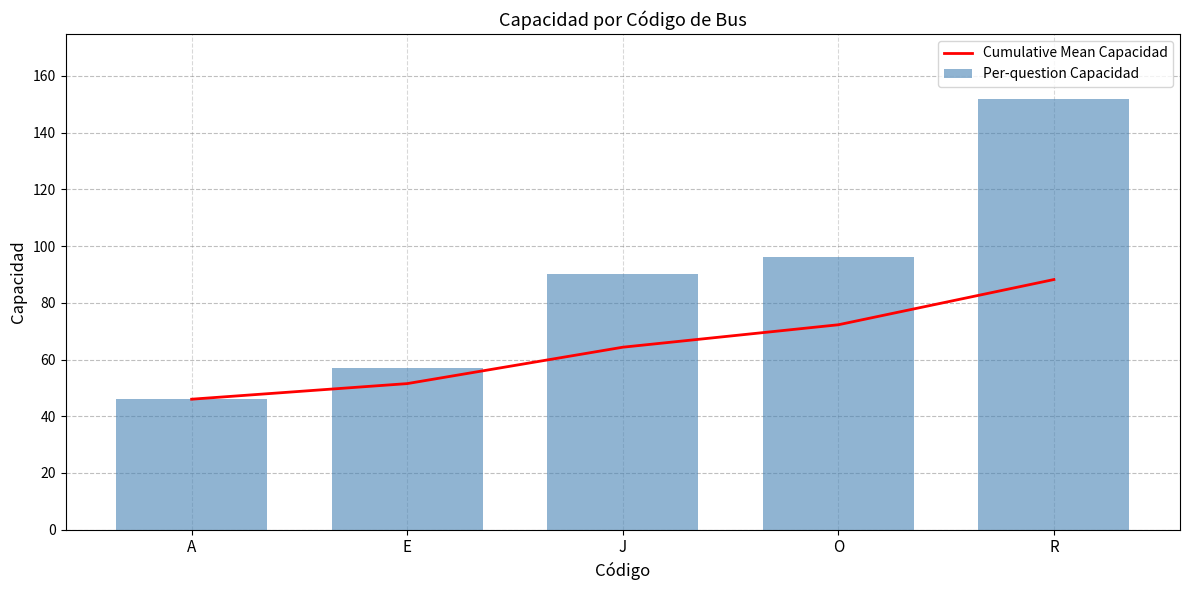

Is it true that Per-question Capacidad equals 125.8 at O?

False